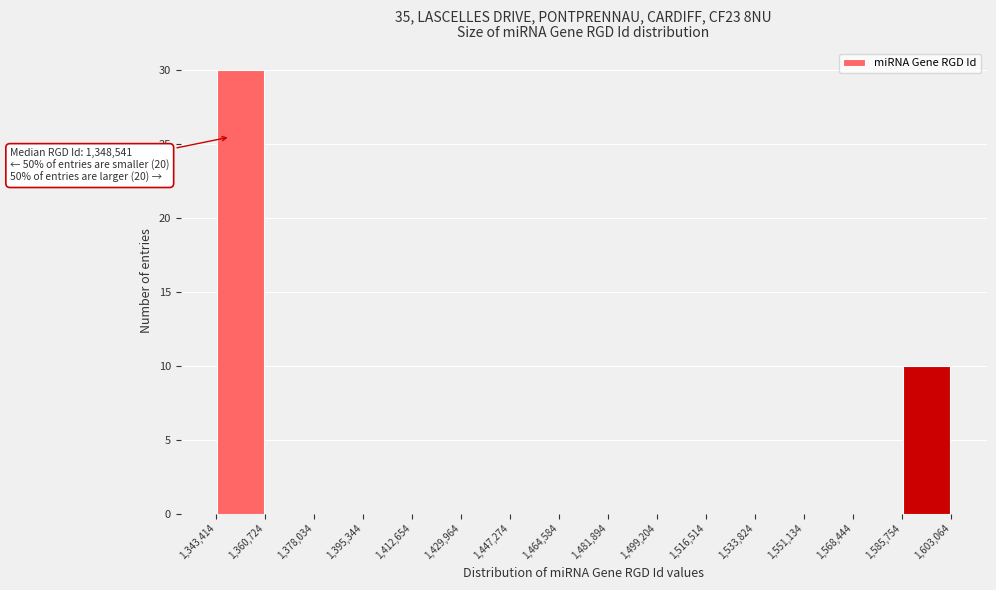

Over which range of the x-axis is the bar tallest?

1,343,414 to 1,360,724